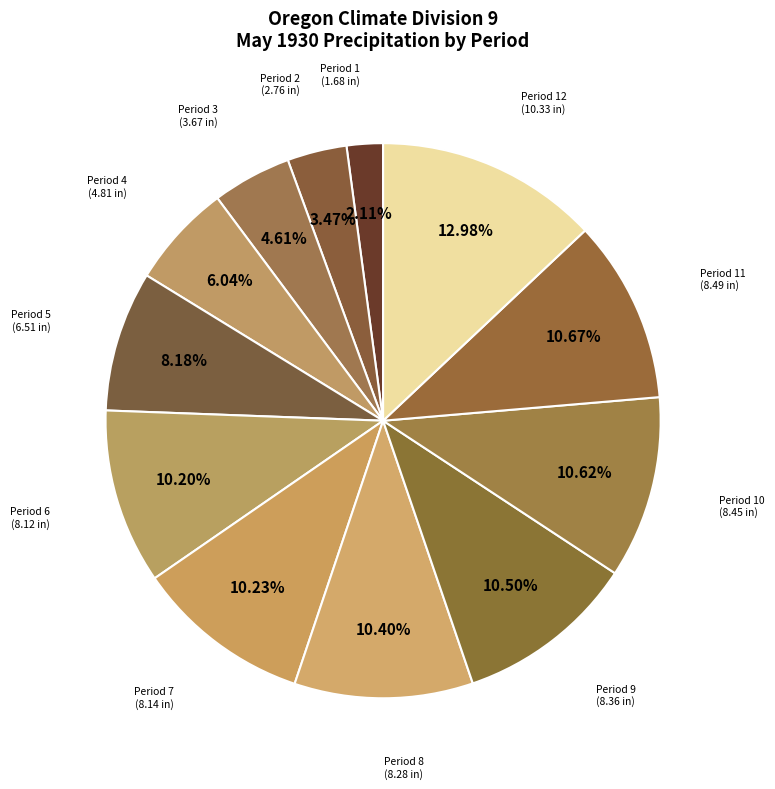

How many segments does this pie chart have?

12